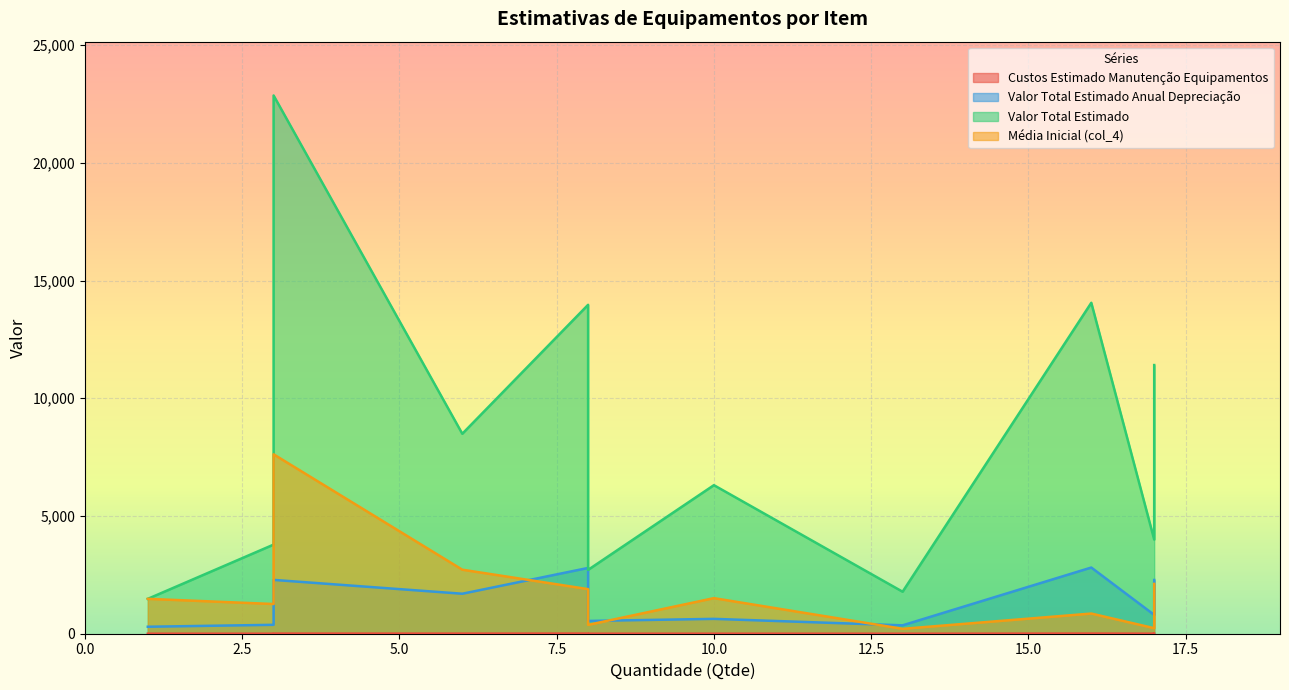

Rank the categories by Custos Estimado Manutenção Equipamentos value from lowest to highest.

Item 5
Qtde=1, Item 7
Qtde=13, Item 2
Qtde=3, Item 8
Qtde=8, Item 10
Qtde=10, Item 4
Qtde=17, Item 6
Qtde=6, Item 1
Qtde=17, Item 9
Qtde=3, Item 11
Qtde=8, Item 3
Qtde=16